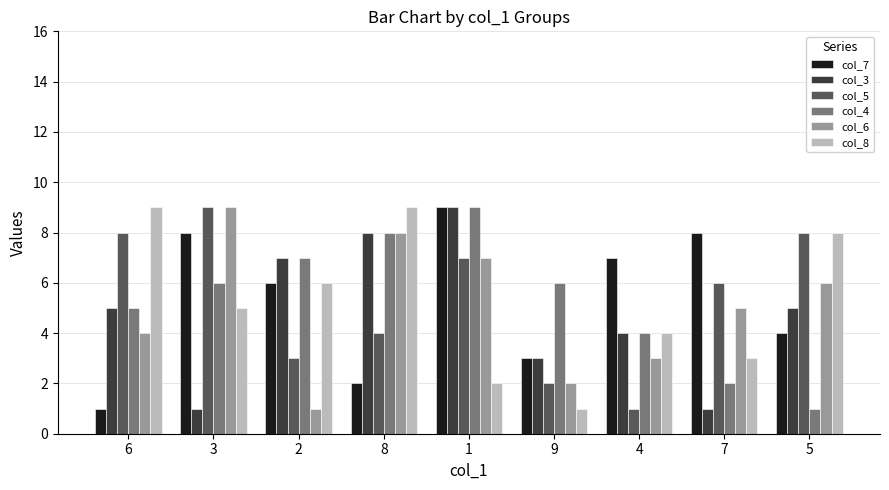

How many bars are there in total?

54